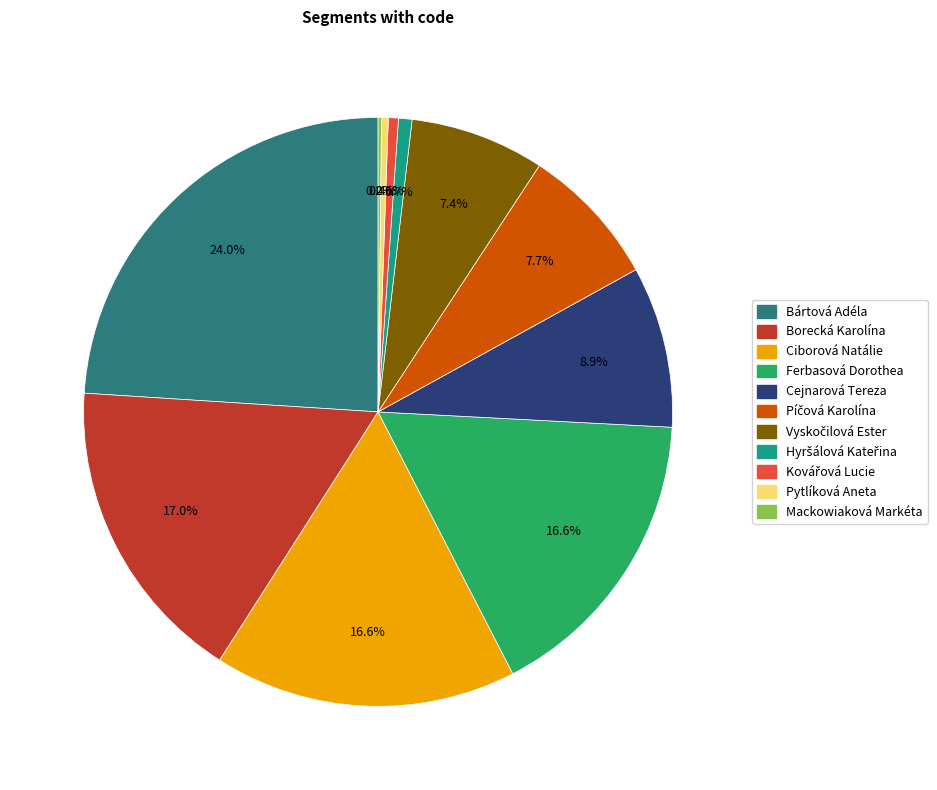

Is it true that Bártová Adéla is 32% of the pie?

False